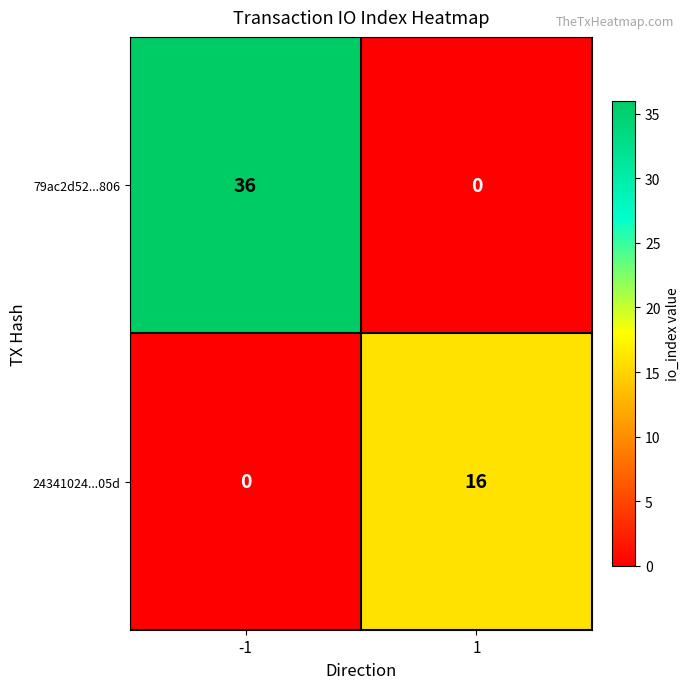

Count the number of data series in this chart.

2